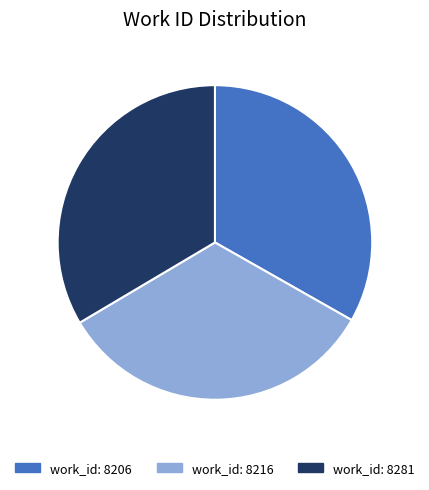

Is there a majority slice in this chart?

No